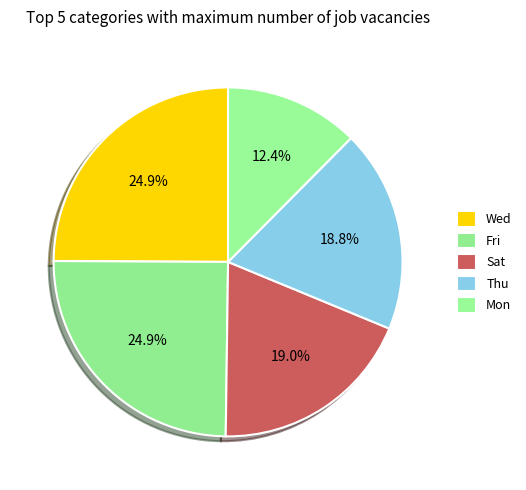

Count the number of slices in the pie.

5